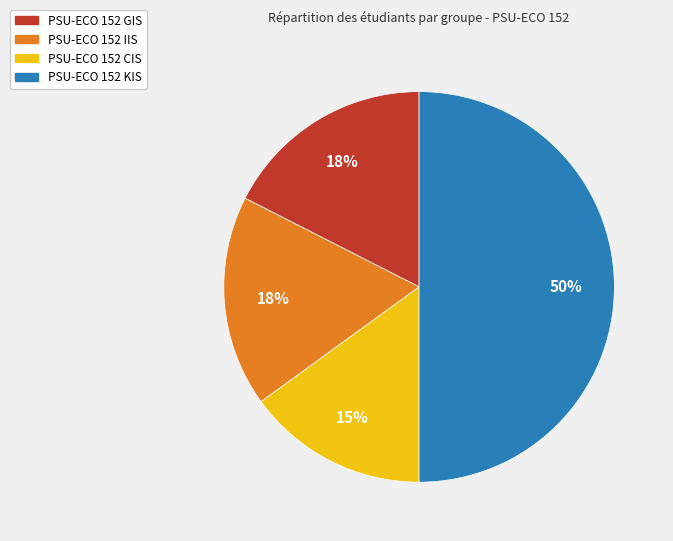

Is PSU-ECO 152 CIS the majority of the pie?

No